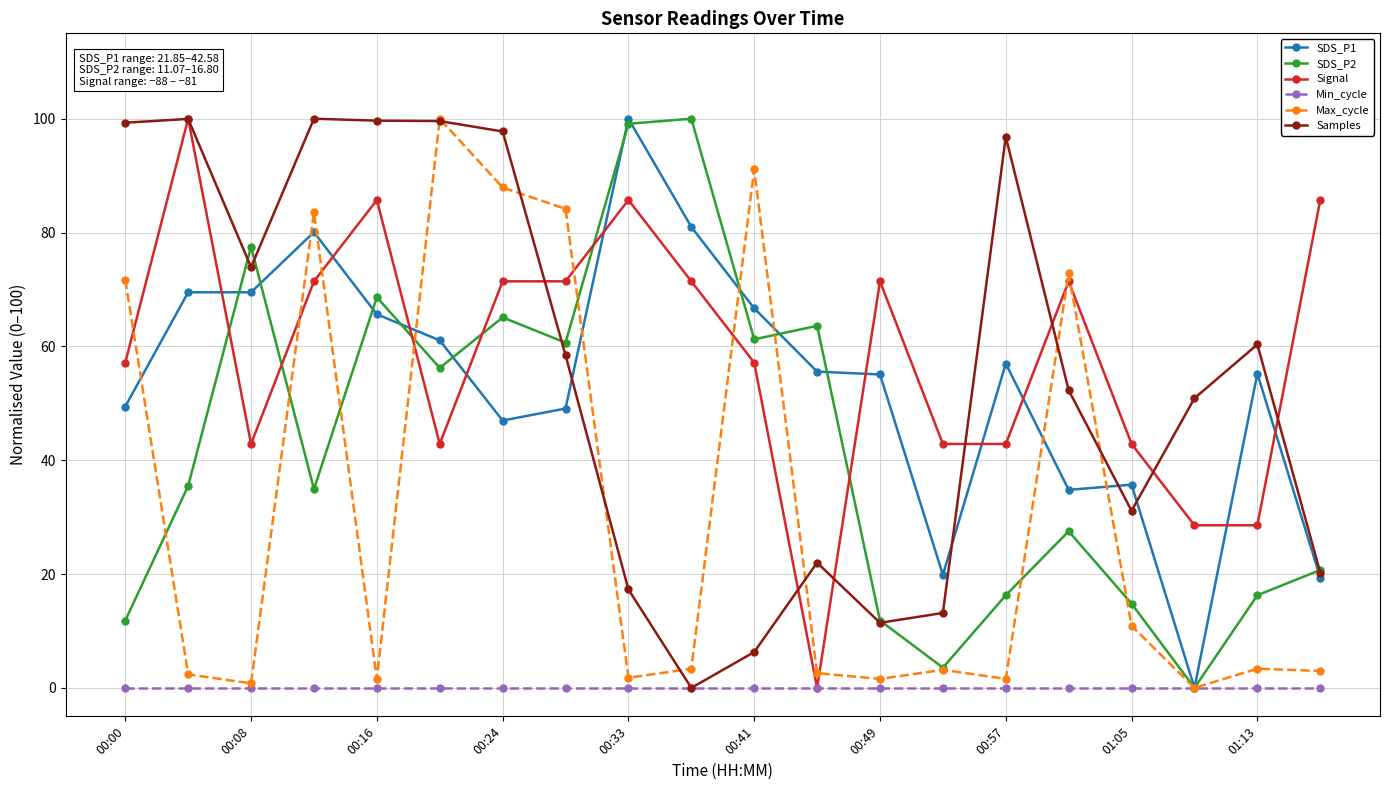

What are all the series names shown in the legend?

SDS_P1, SDS_P2, Signal, Min_cycle, Max_cycle, Samples